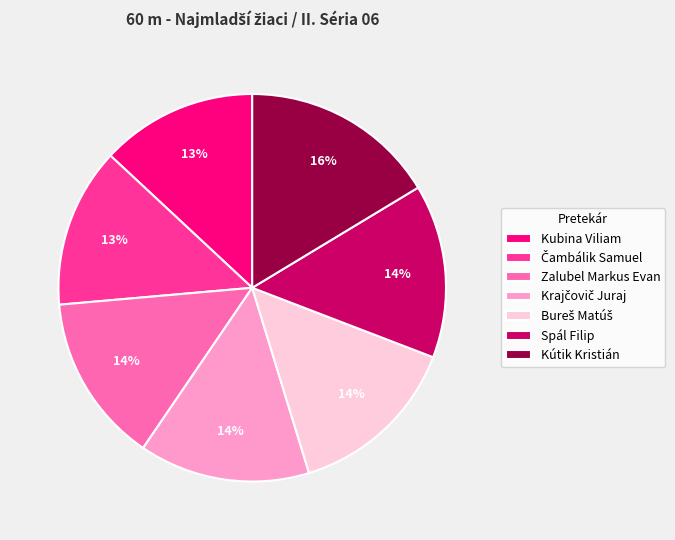

Is the sum of Zalubel Markus Evan and Kútik Kristián greater than half?

No